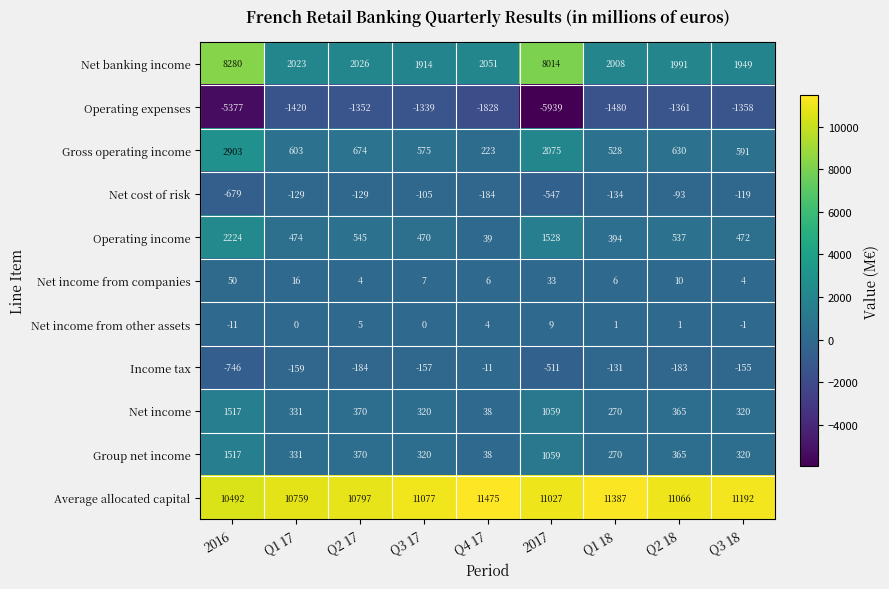

Rank the categories by Income tax value from highest to lowest.

Q4 17, Q1 18, Q3 18, Q3 17, Q1 17, Q2 18, Q2 17, 2017, 2016